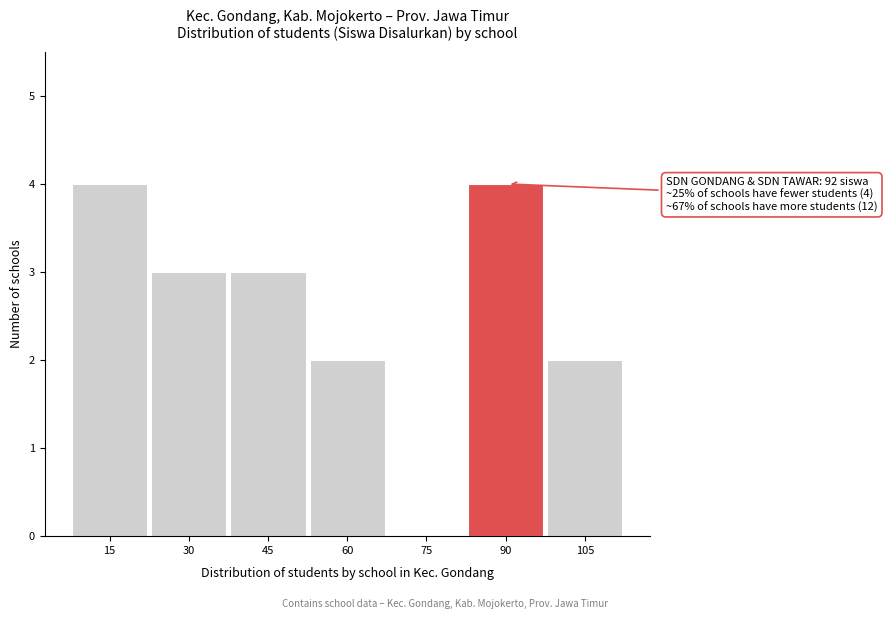

Reading left to right, extract all data points from this chart.

15=4	30=3	45=3	60=2	75=0	90=4	105=2